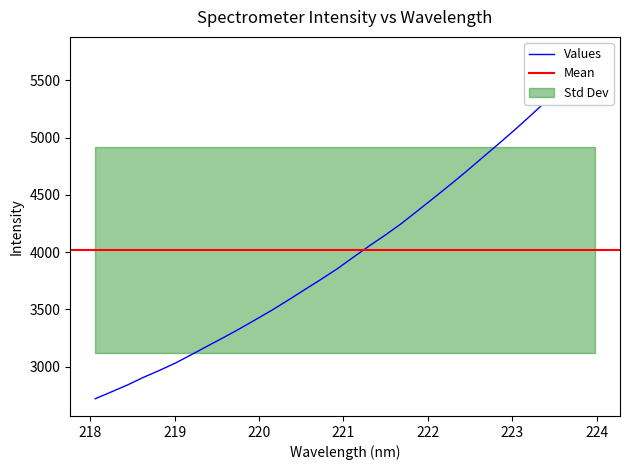

What is the difference between the values at 218.6332 and 220.3533?

677.2